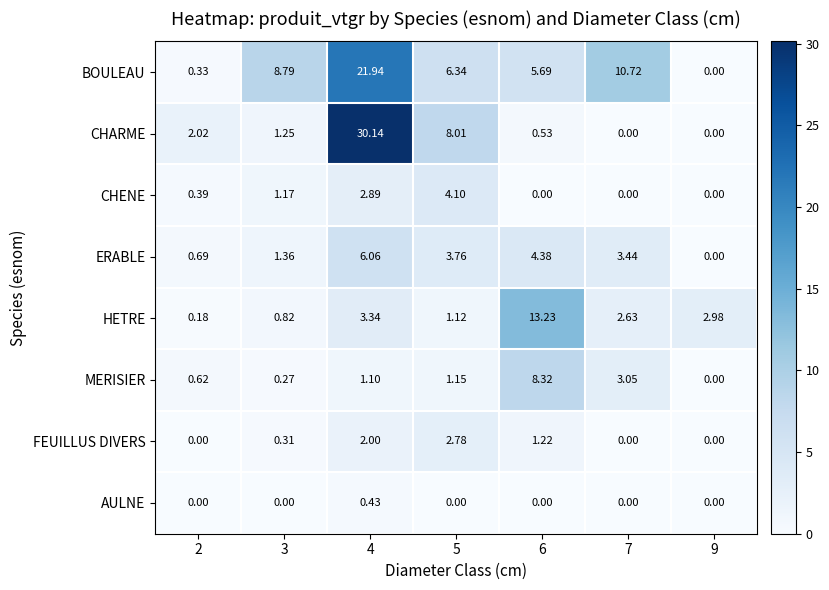

List the series in order of their peak value, highest first.

CHARME, BOULEAU, HETRE, MERISIER, ERABLE, CHENE, FEUILLUS DIVERS, AULNE